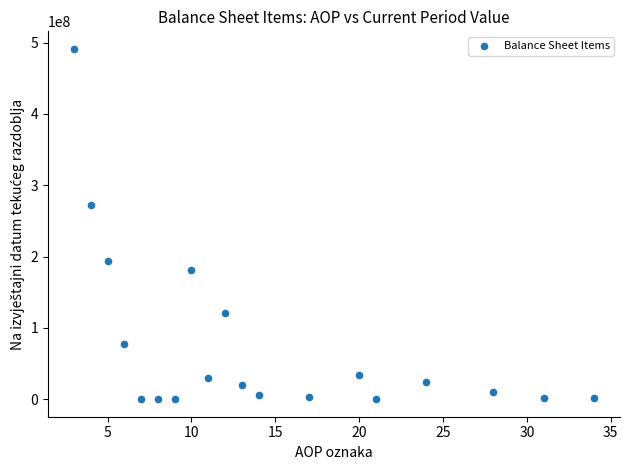

What is the range of X values (max minus min)?

31